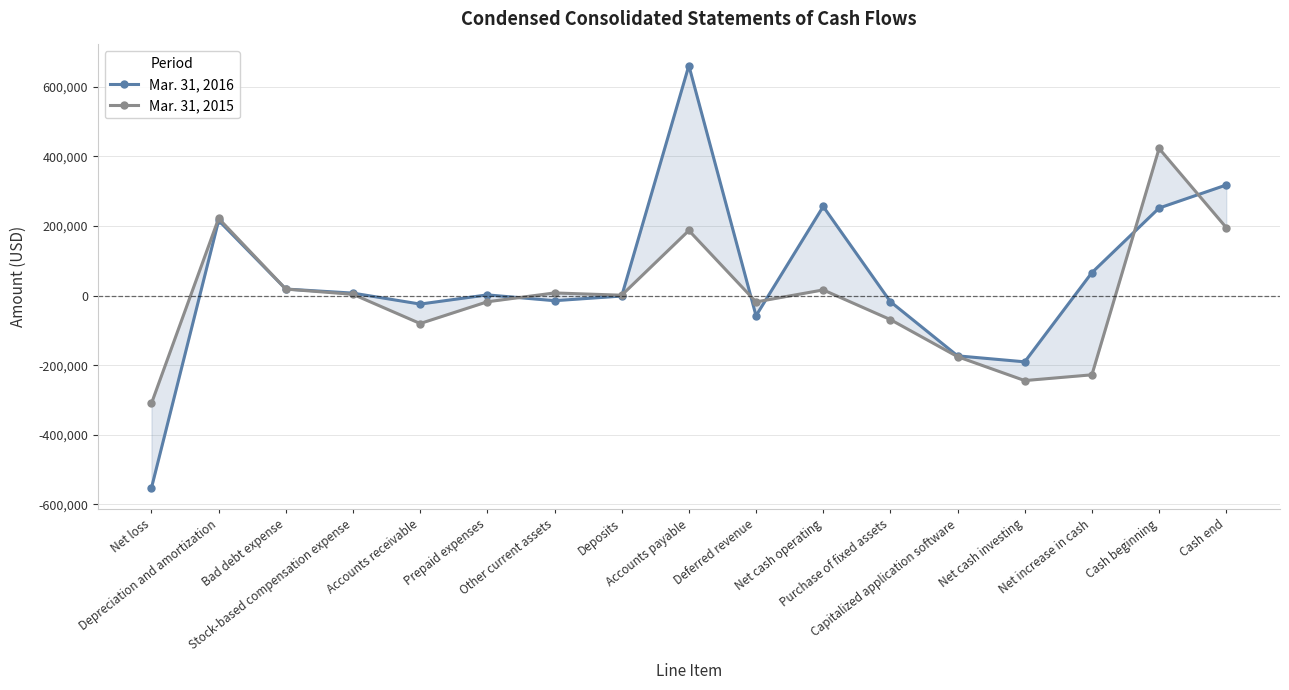

The value of Mar. 31, 2016 at Net cash operating is 256336. True or false?

True